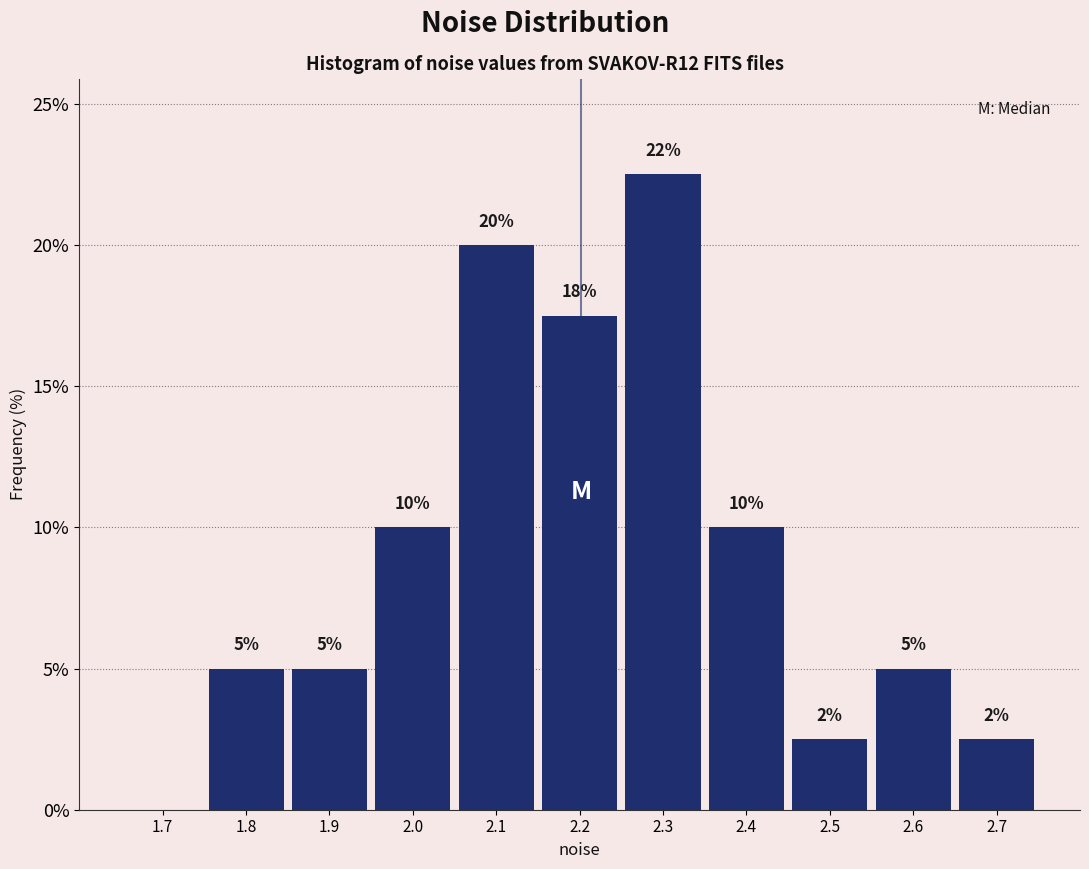

What is the maximum value shown in the chart?

22.5